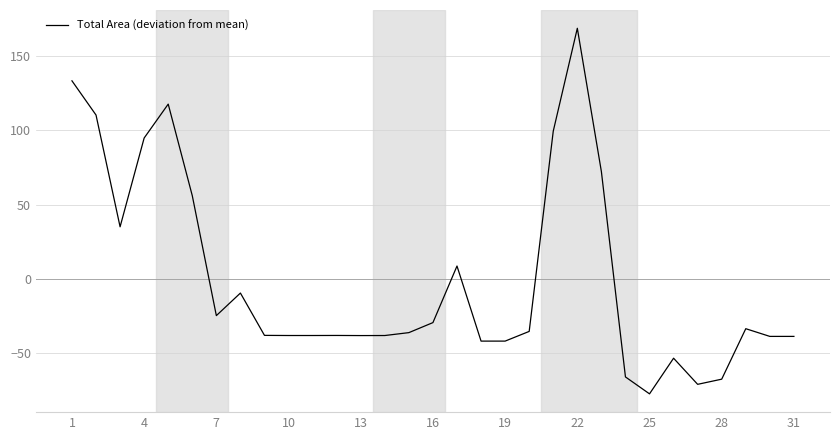

True or false: there are more than 0 points higher than both neighbors.

True